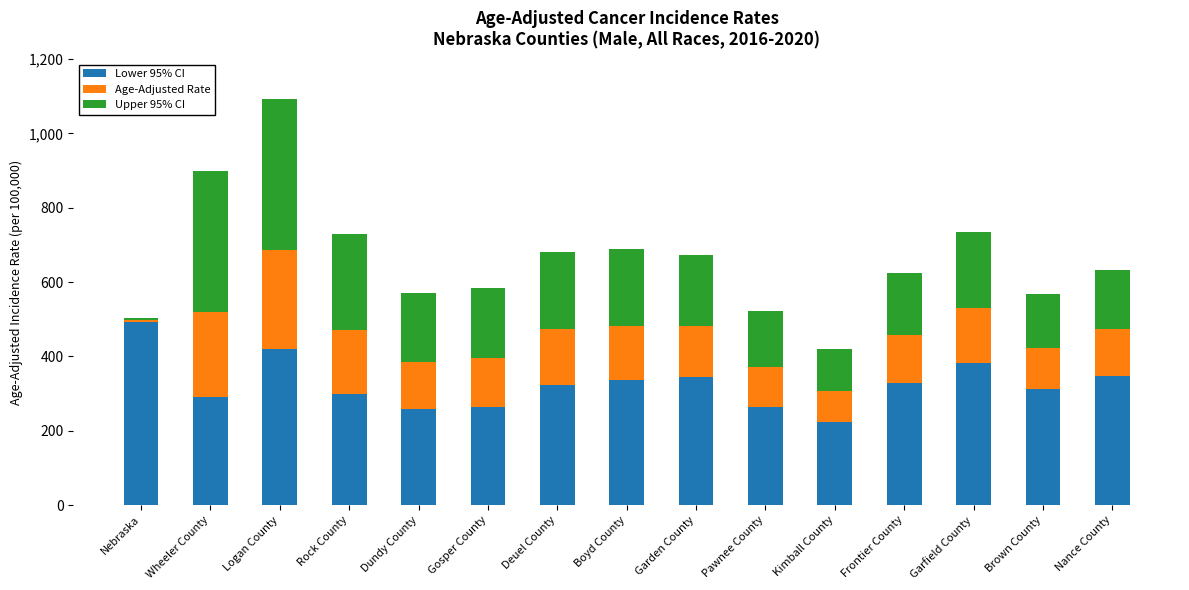

The Lower 95% CI series shows 92.2 at Rock County. True or false?

False